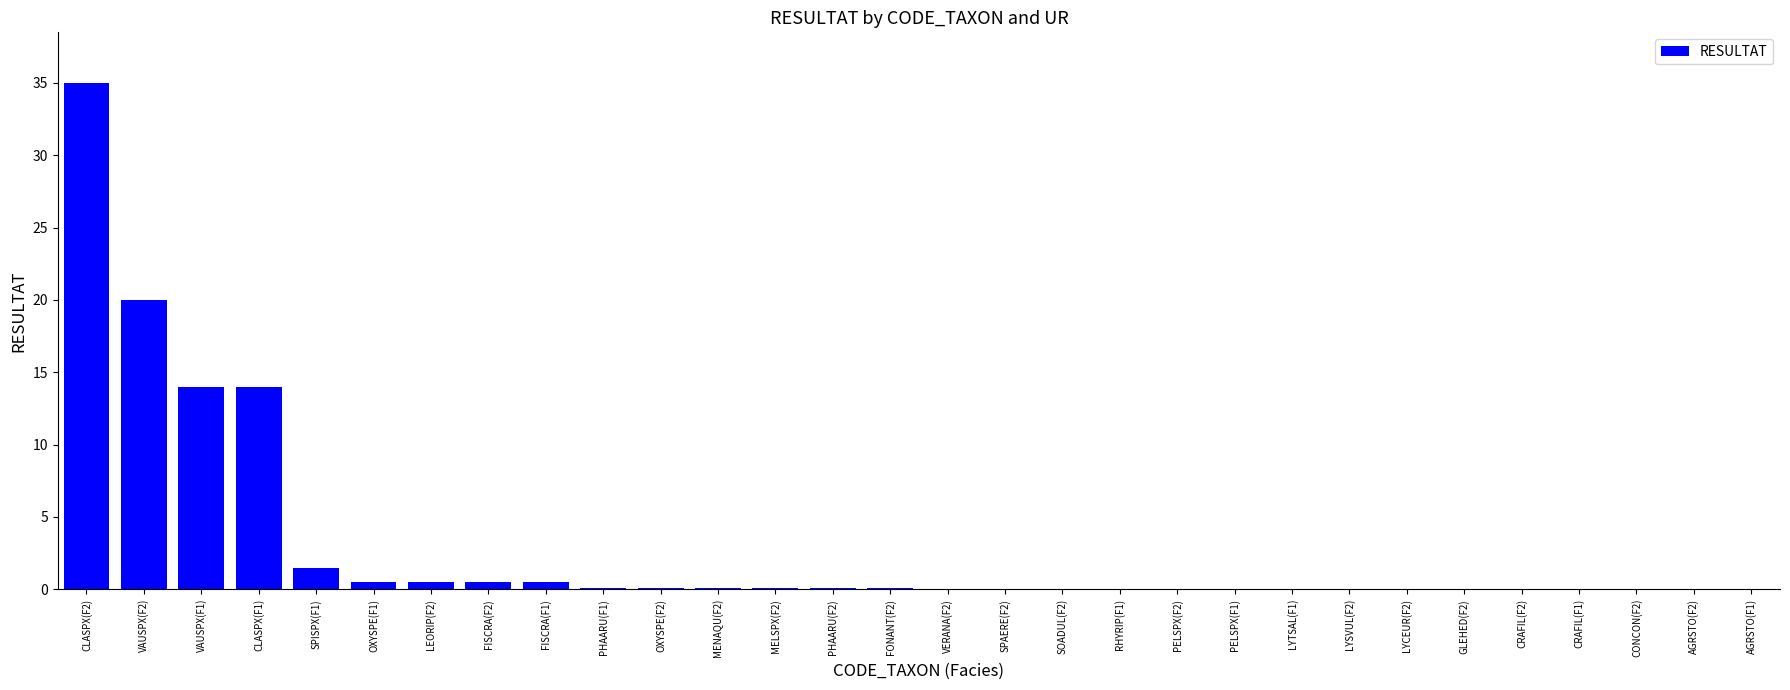

What is the sum of all values?

87.2